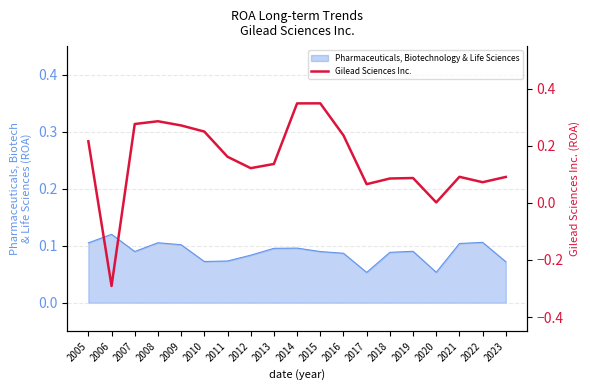

Is it true that the value at 2019 is 0.0?

False